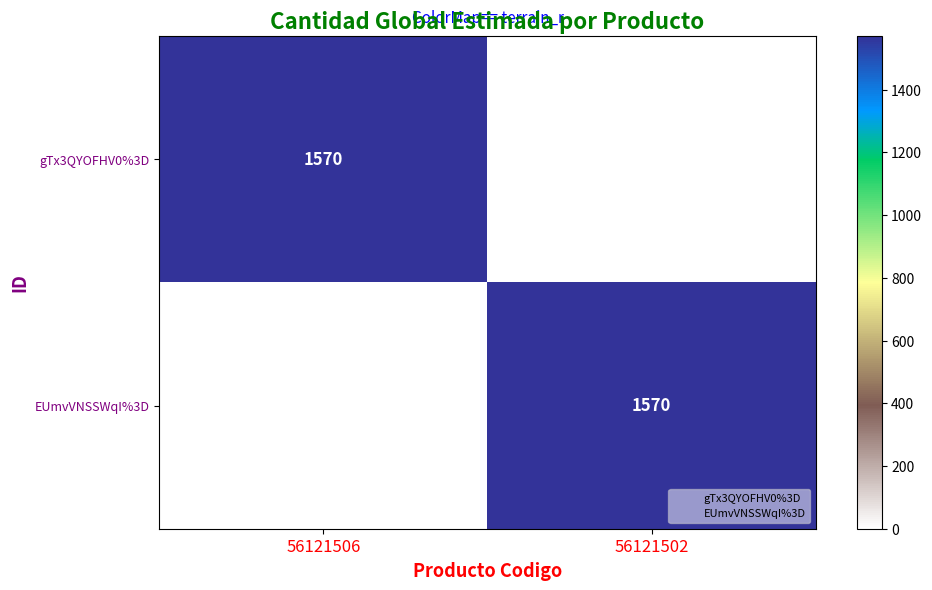

Is it true that gTx3QYOFHV0%3D equals 1570 at 56121506?

True